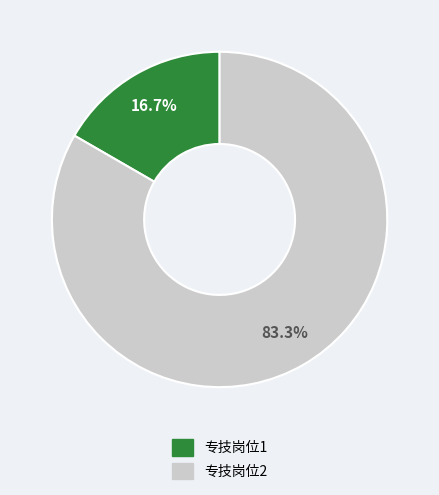

What is the ratio of the value at 专技岗位2 to the value at 专技岗位1?

5.0